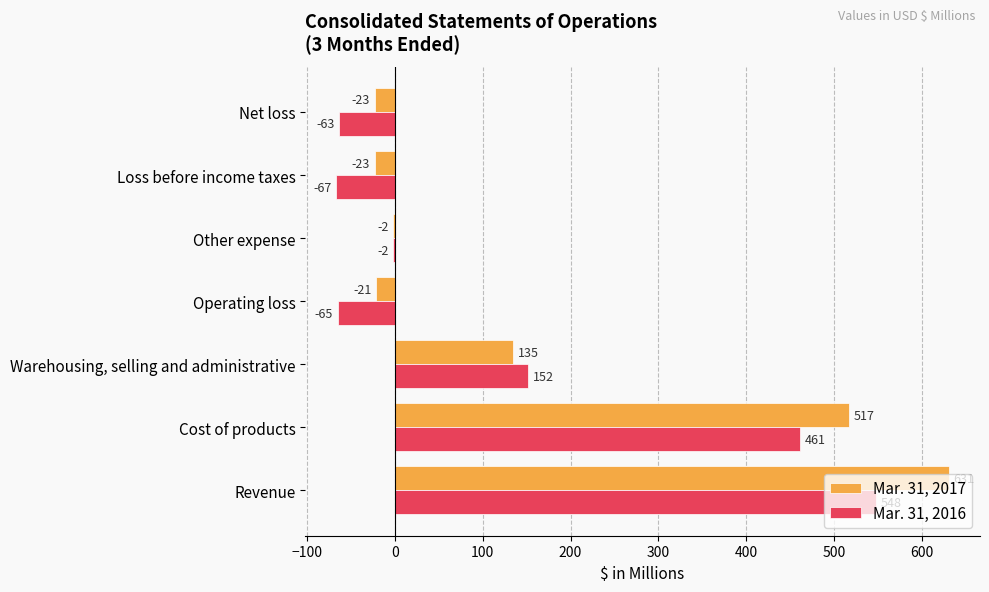

What is the highest value of the Mar. 31, 2016 series?

548